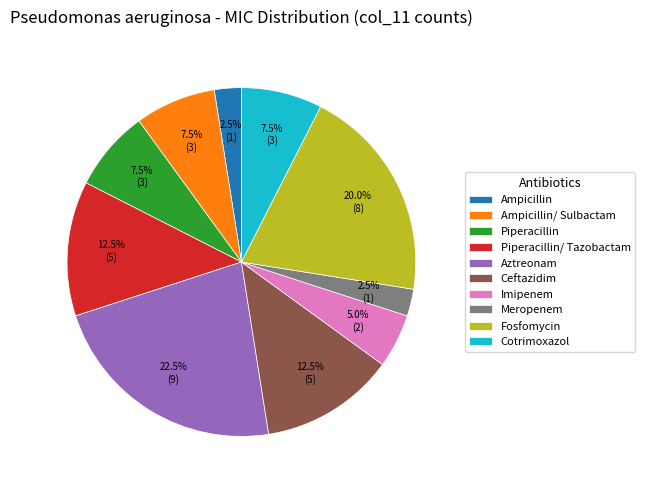

Which has a higher value, Ampicillin or Ceftazidim?

Ceftazidim